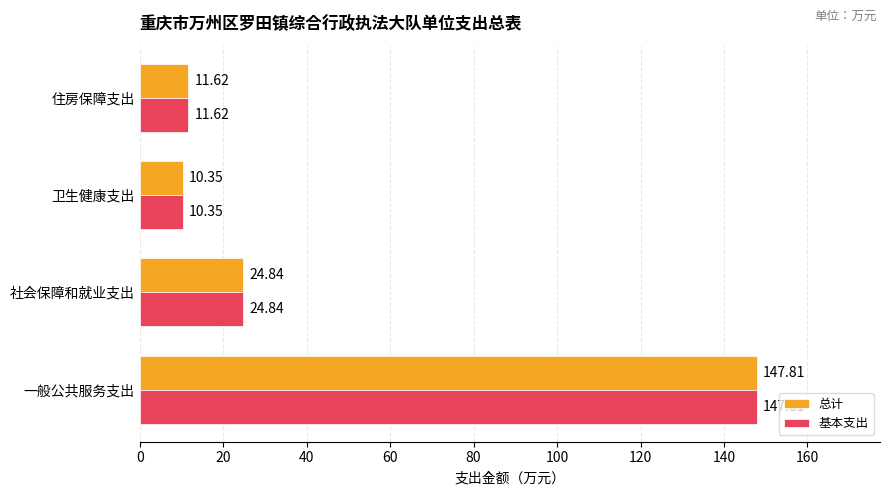

What is the total value across all series at 卫生健康支出?

20.7